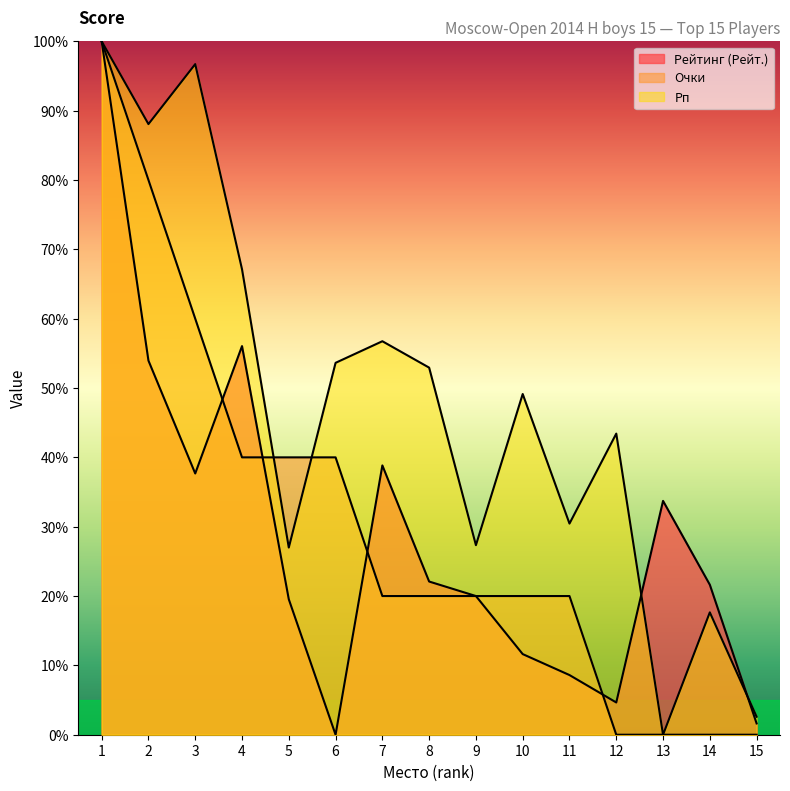

How many lines are shown in the chart?

3